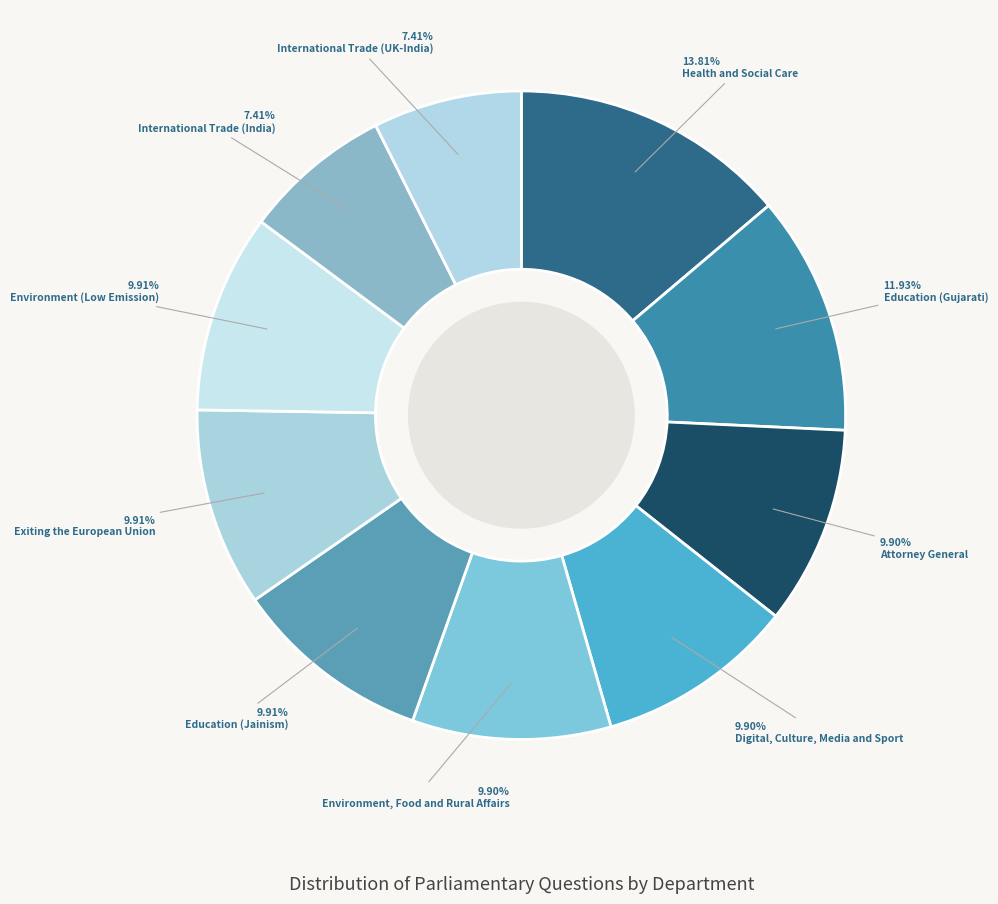

How many segments does this pie chart have?

10